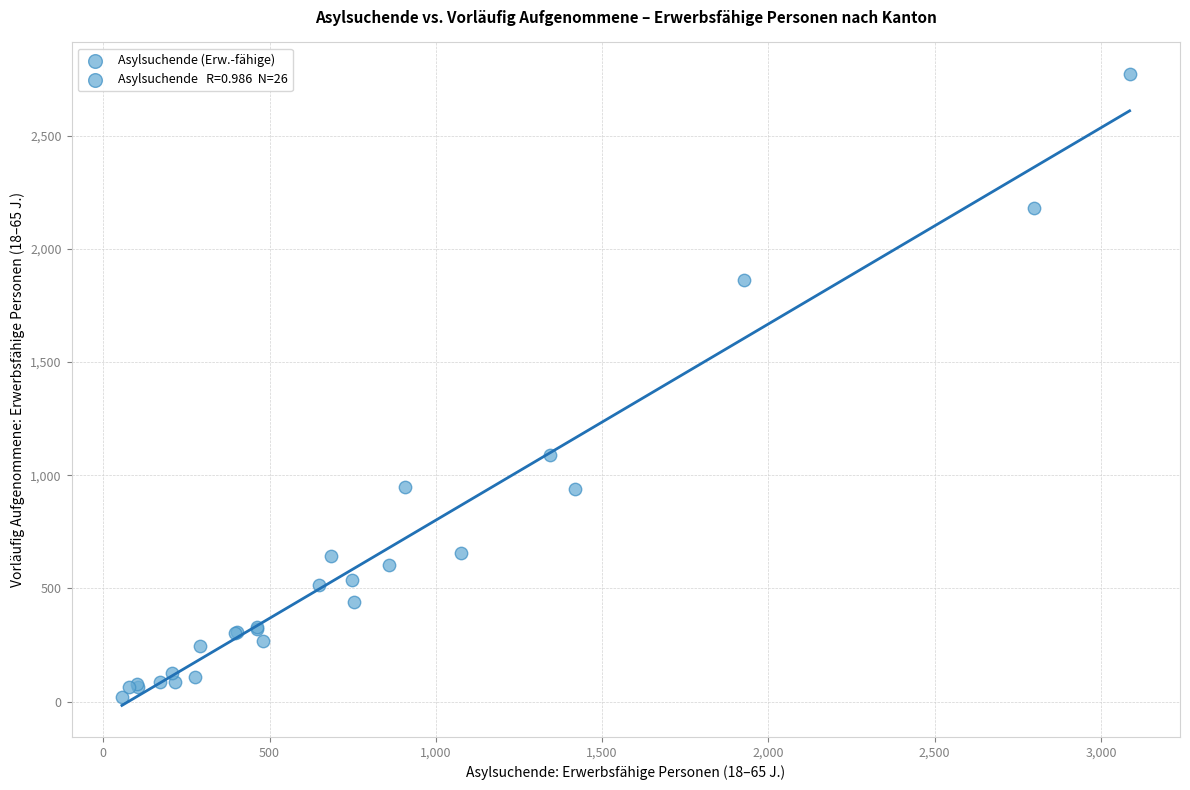

What Y value in the scatter plot is closest to 1397?

1089